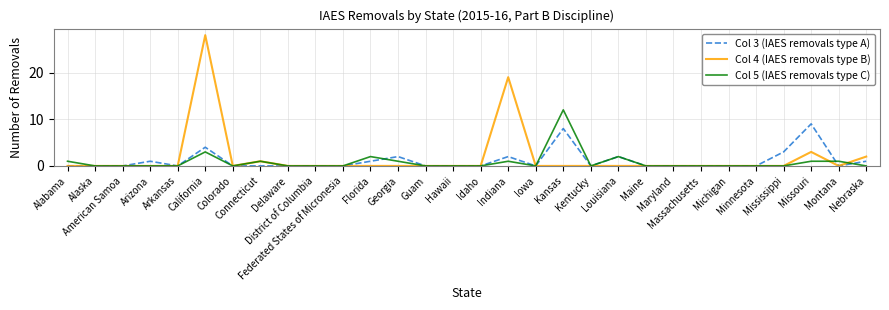

Which series has the widest spread of values?

Col 4 (IAES removals type B)